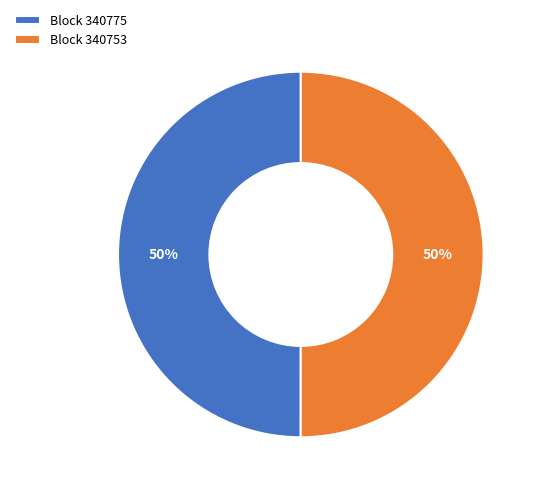

What percentage is the Block 340753 slice, to the nearest percent?

50%